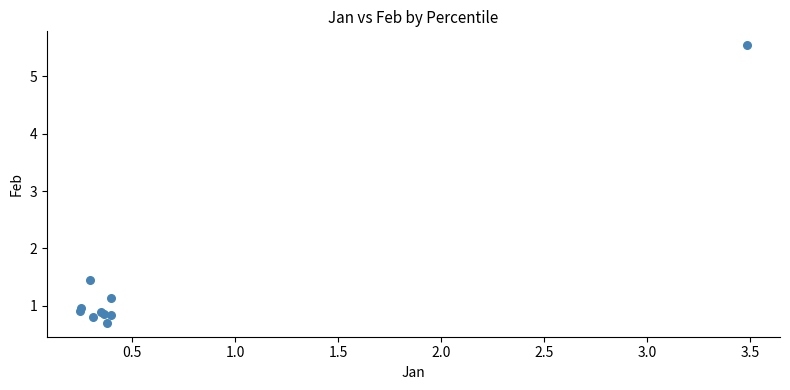

What Y value in the scatter plot is closest to 3?

1.4